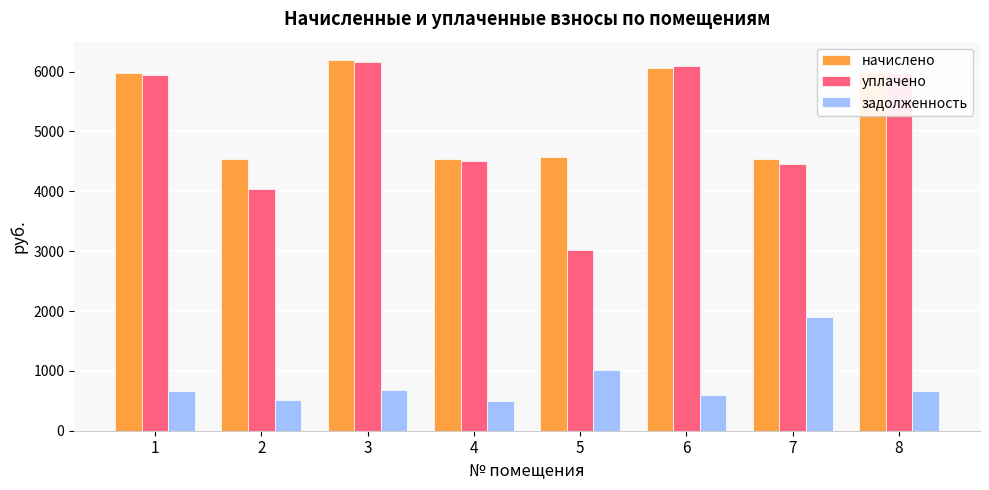

What is the spread (max minus min) of values at 7?

2650.7